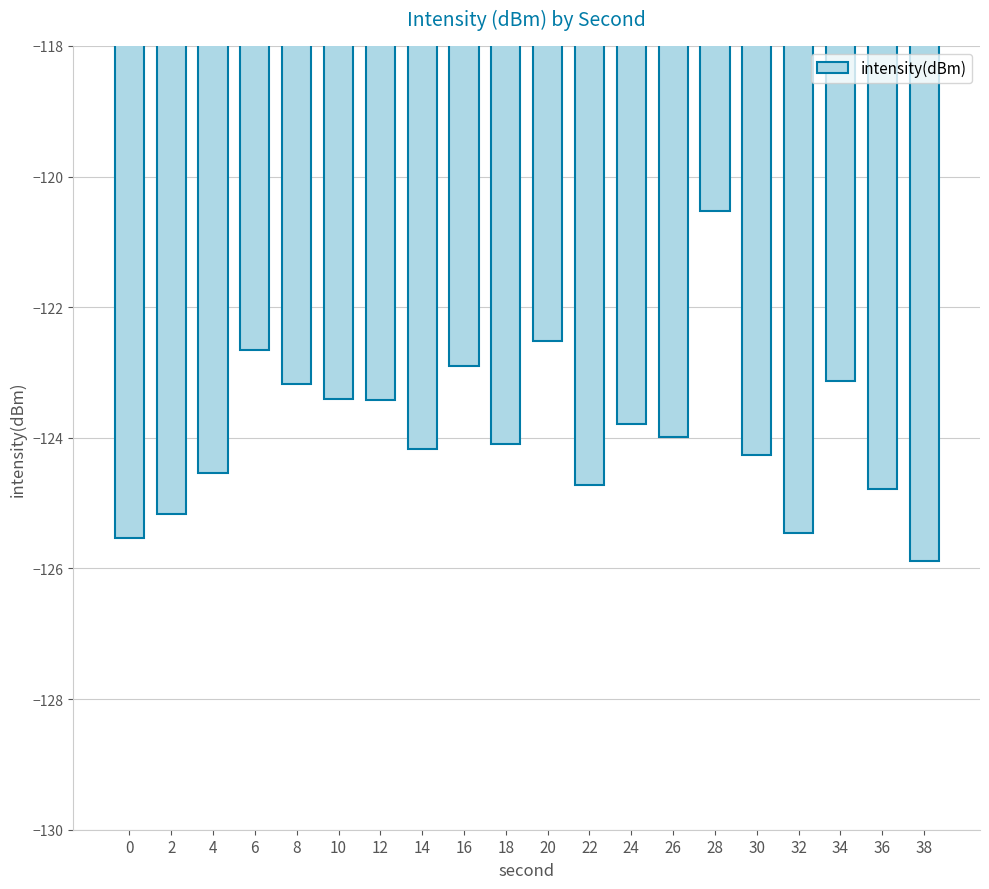

Which has a higher value, 20 or 14?

20